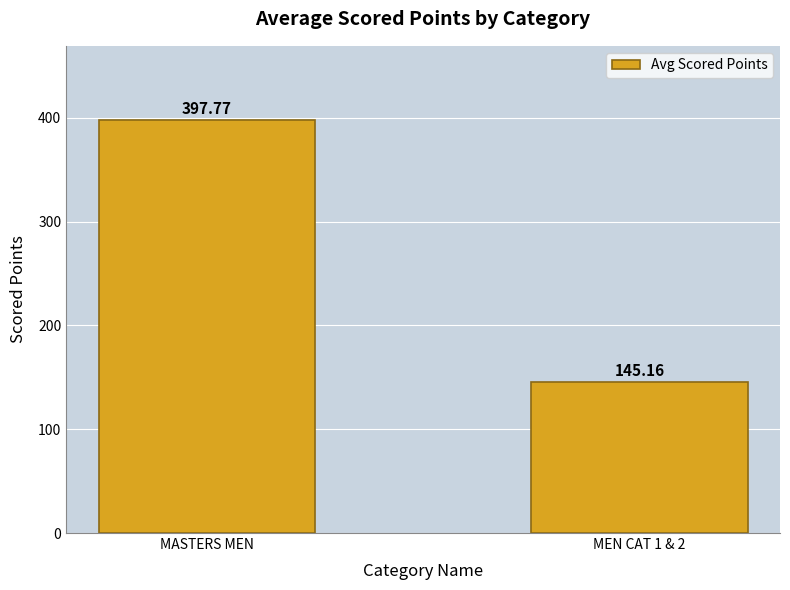

Rank the categories by value from highest to lowest.

MASTERS MEN, MEN CAT 1 & 2